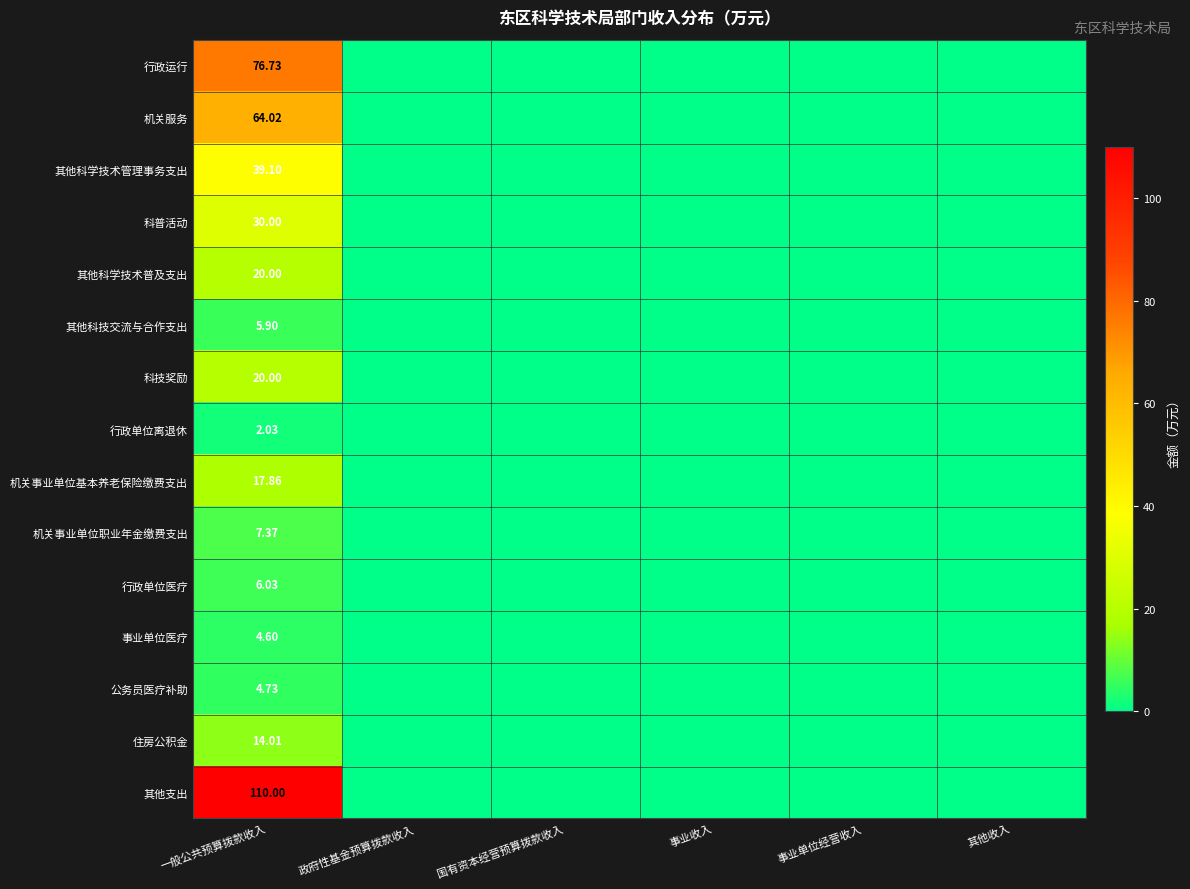

List the labels in order of 其他支出 value, smallest first.

政府性基金预算拨款收入, 国有资本经营预算拨款收入, 事业收入, 事业单位经营收入, 其他收入, 一般公共预算拨款收入